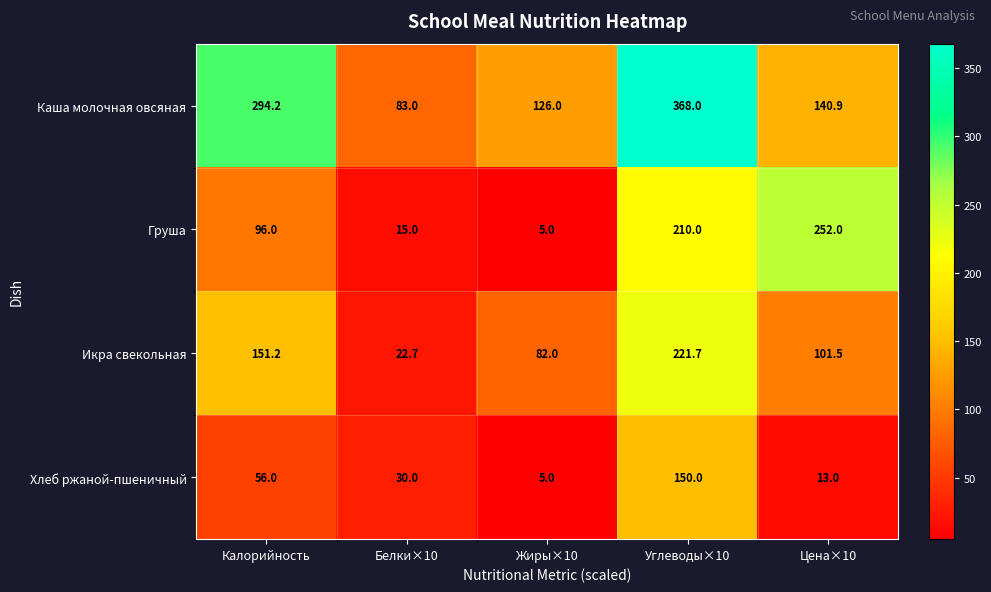

What is the difference between the Груша values at Цена×10 and Калорийность?

156.0